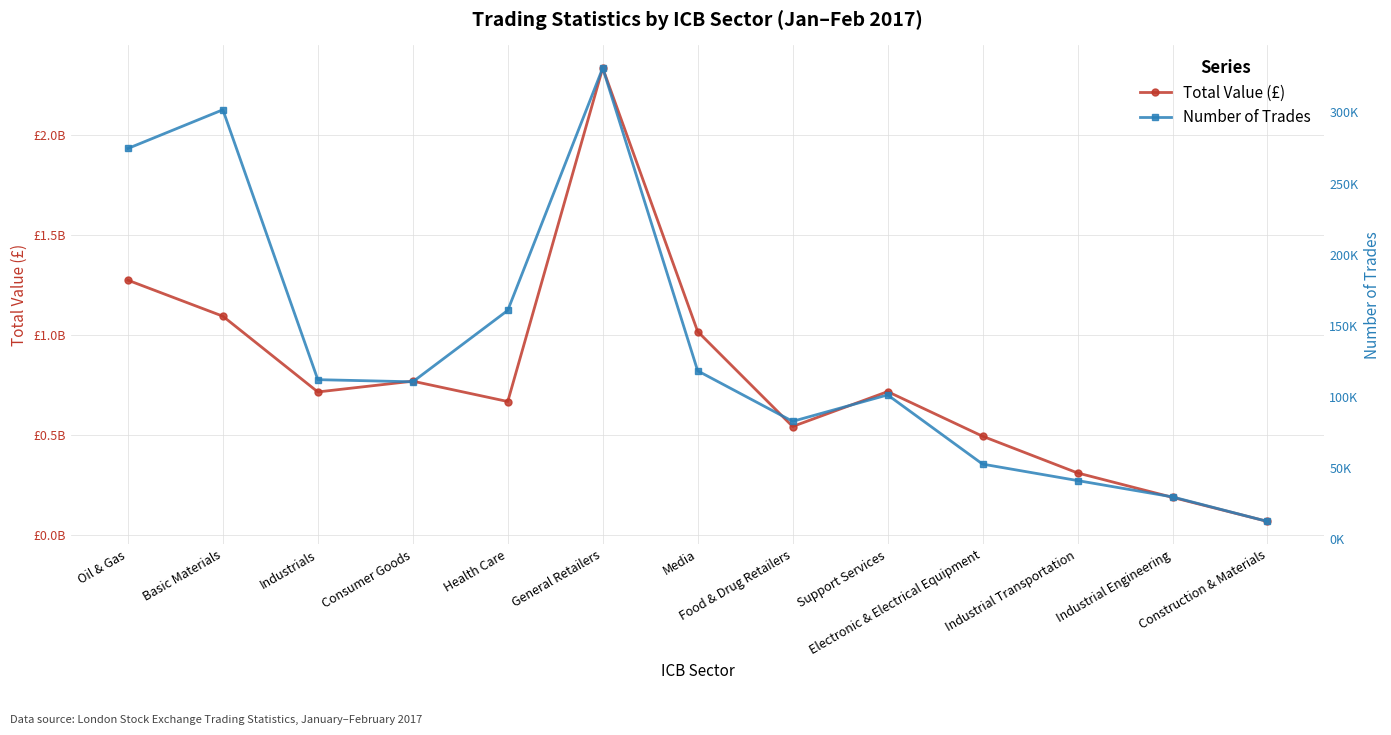

The value of Total Value (£) at Media is 1818086388.8. True or false?

False